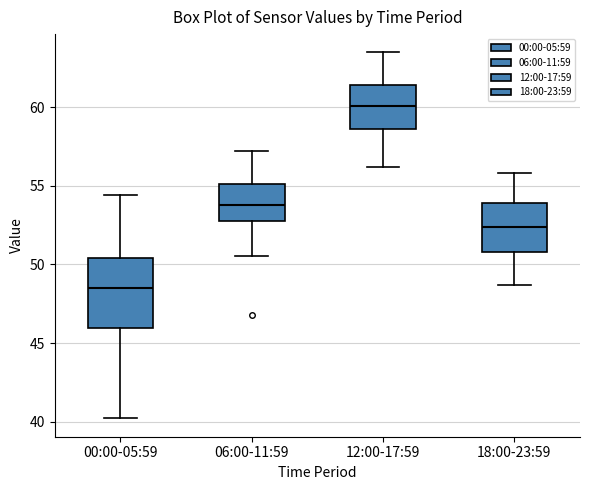

Reading left to right, read every box against the y-axis: the position of its median line, the range the box covers, and the ends of its whiskers. The values are not printed on the chart, so give them approximately, as read against the axis.

00:00-05:59: median 48.5, box 46.0 to 50.5, whiskers 40.0 to 54.5
06:00-11:59: median 54.0, box 53.0 to 55.0, whiskers 50.5 to 57.0
12:00-17:59: median 60.0, box 58.5 to 61.5, whiskers 56.0 to 63.5
18:00-23:59: median 52.5, box 51.0 to 54.0, whiskers 48.5 to 56.0